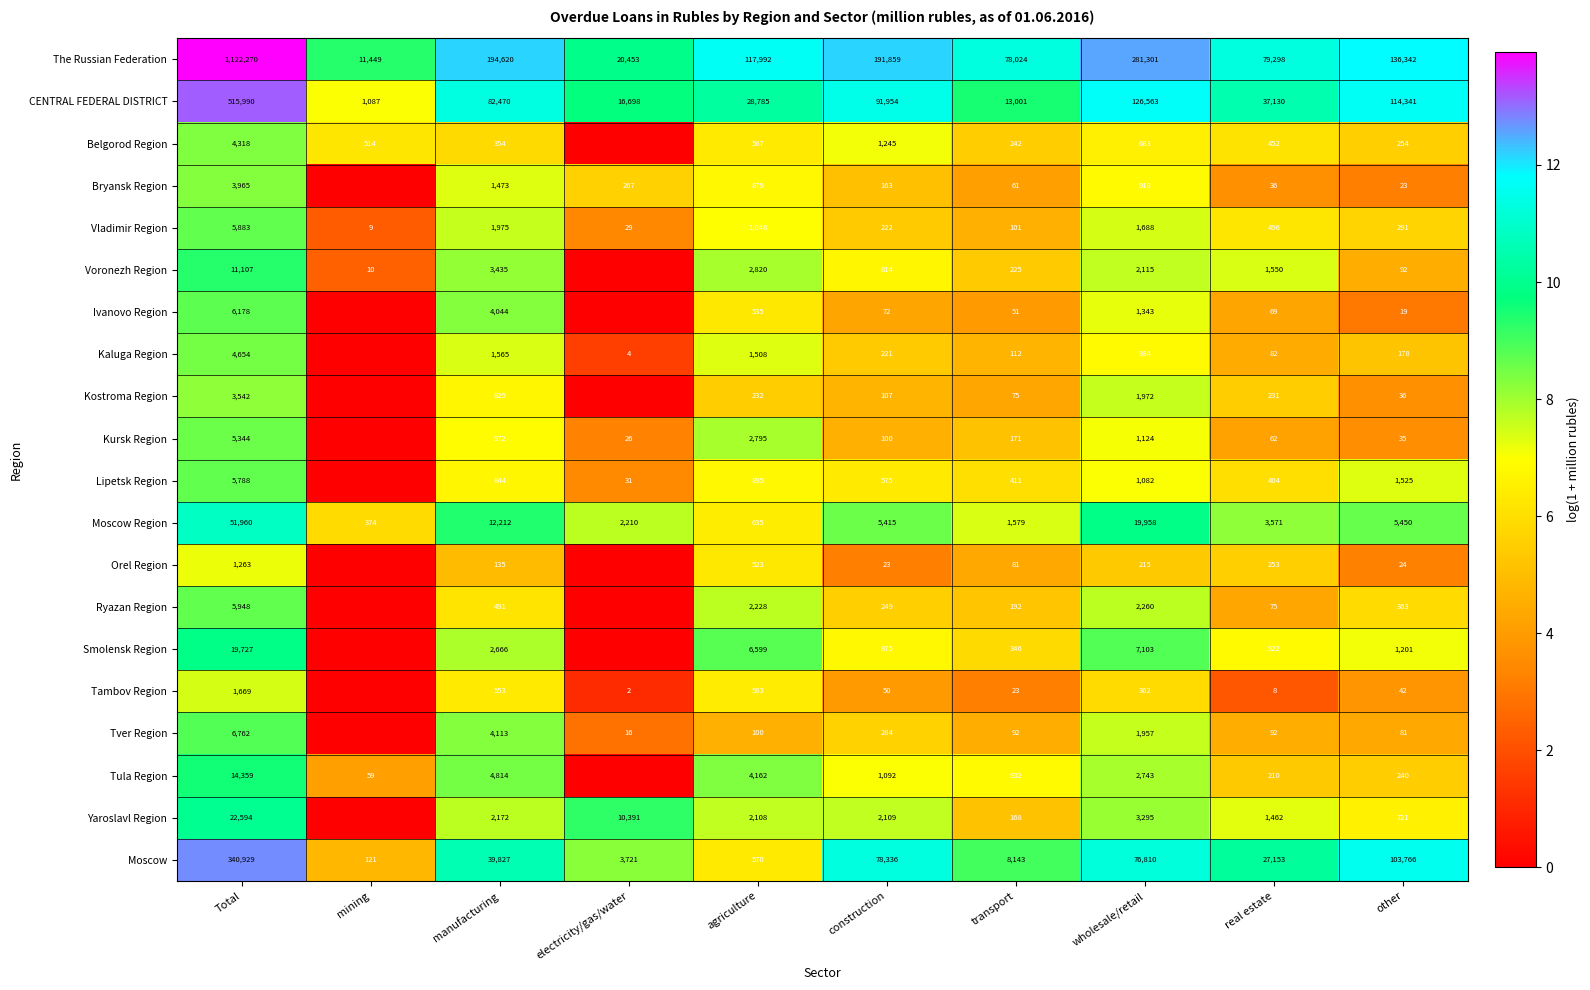

Which has a higher value, electricity/gas/water or other?

other